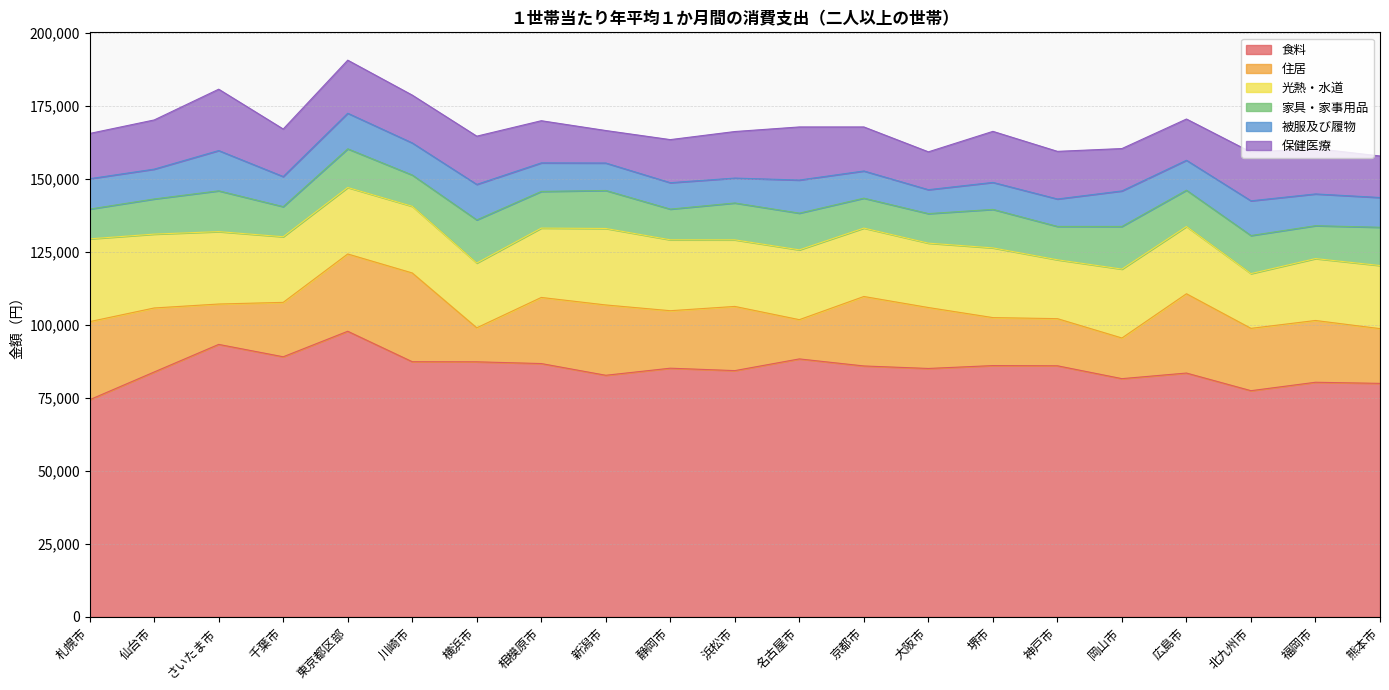

Rank the series by their maximum value, from highest to lowest.

食料, 住居, 光熱・水道, 保健医療, 家具・家事用品, 被服及び履物